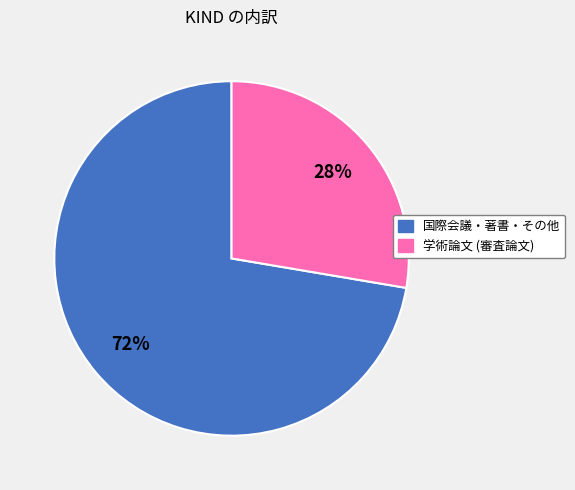

Is there a majority slice in this chart?

Yes